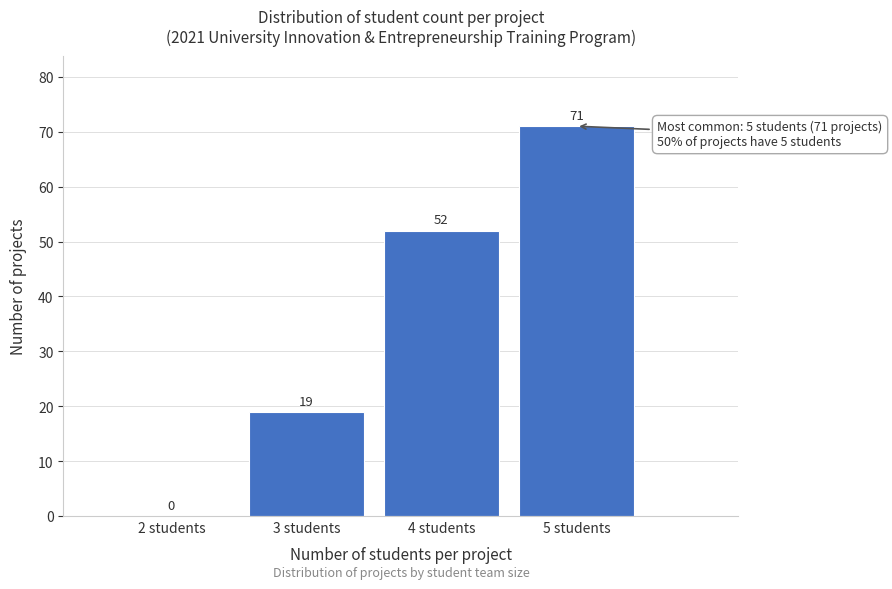

Reading left to right, transcribe all the data shown in this chart.

2 students=0	3 students=19	4 students=52	5 students=71